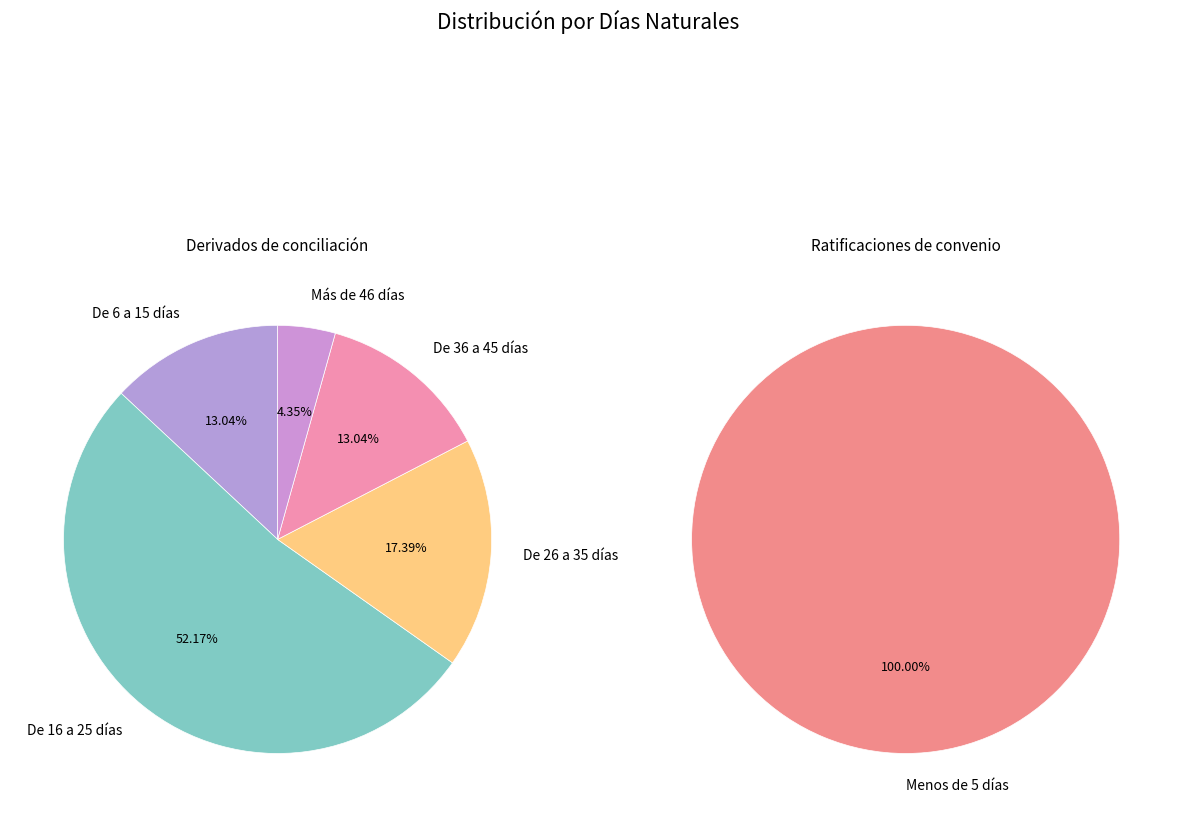

Which category has the biggest portion of the pie?

Menos de 5 días